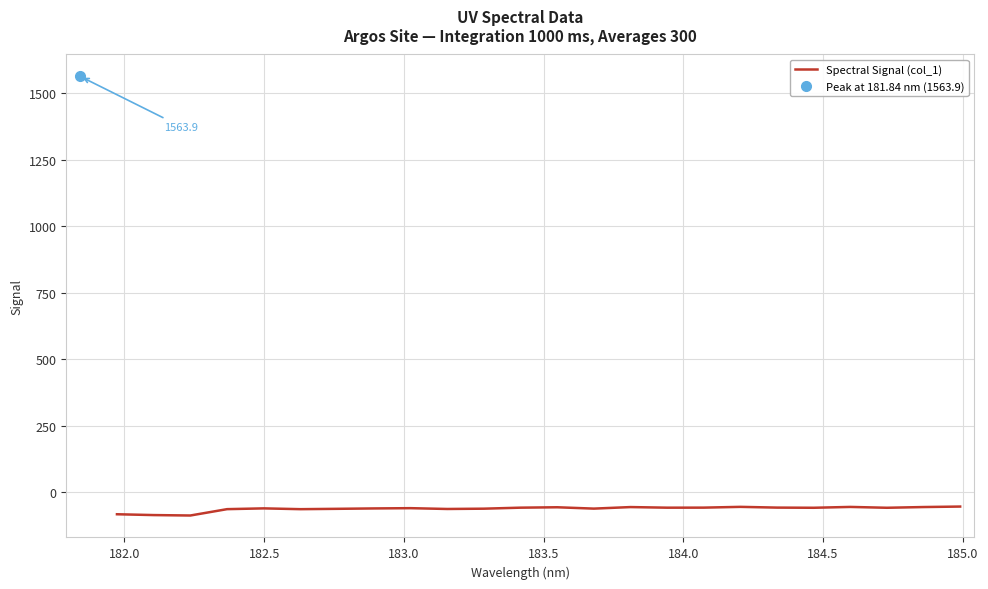

What is the maximum value for Spectral Signal (col_1)?

-53.3